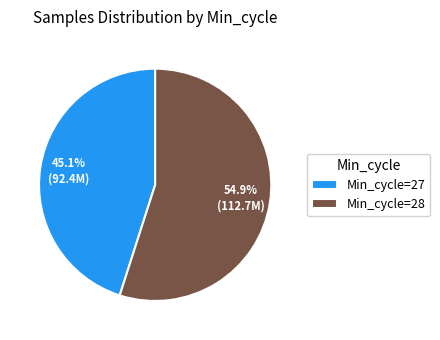

Does any single category account for the majority?

Yes